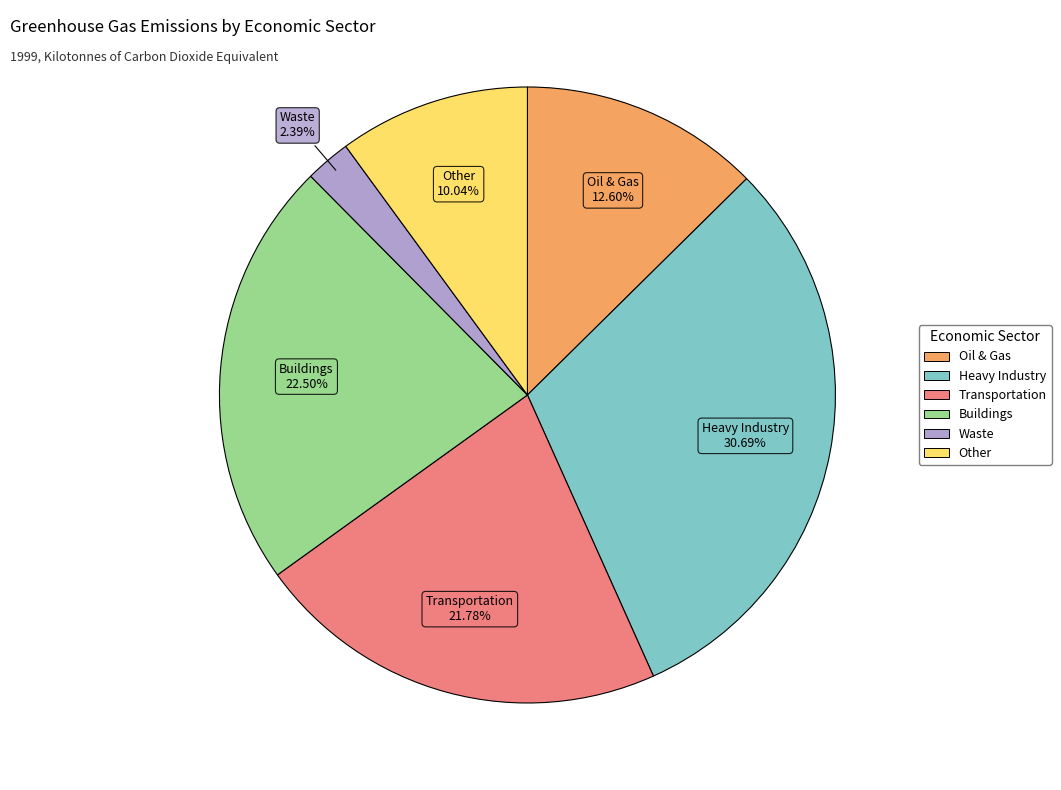

How many segments does this pie chart have?

6